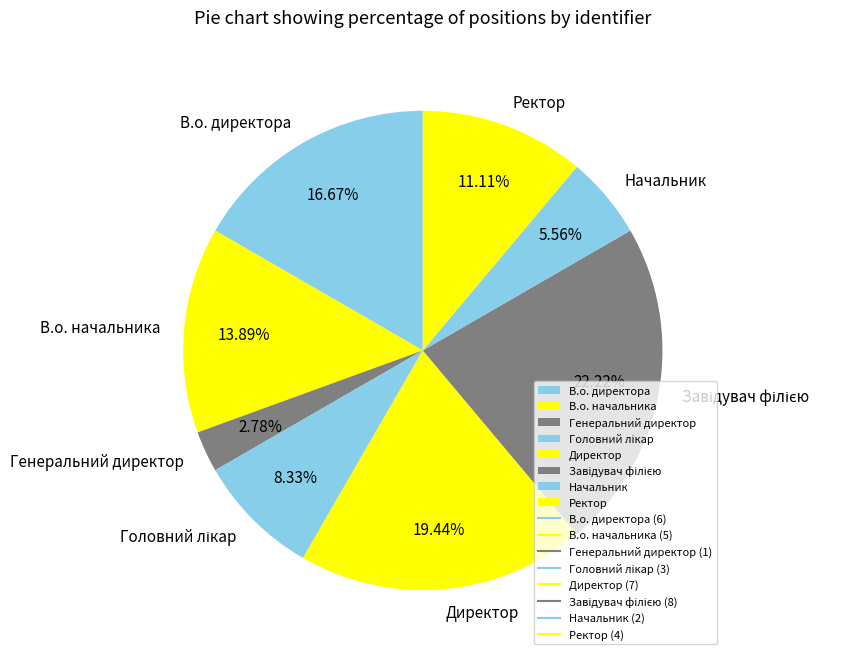

To the nearest percent, what percentage of the pie is В.о. директора?

17%